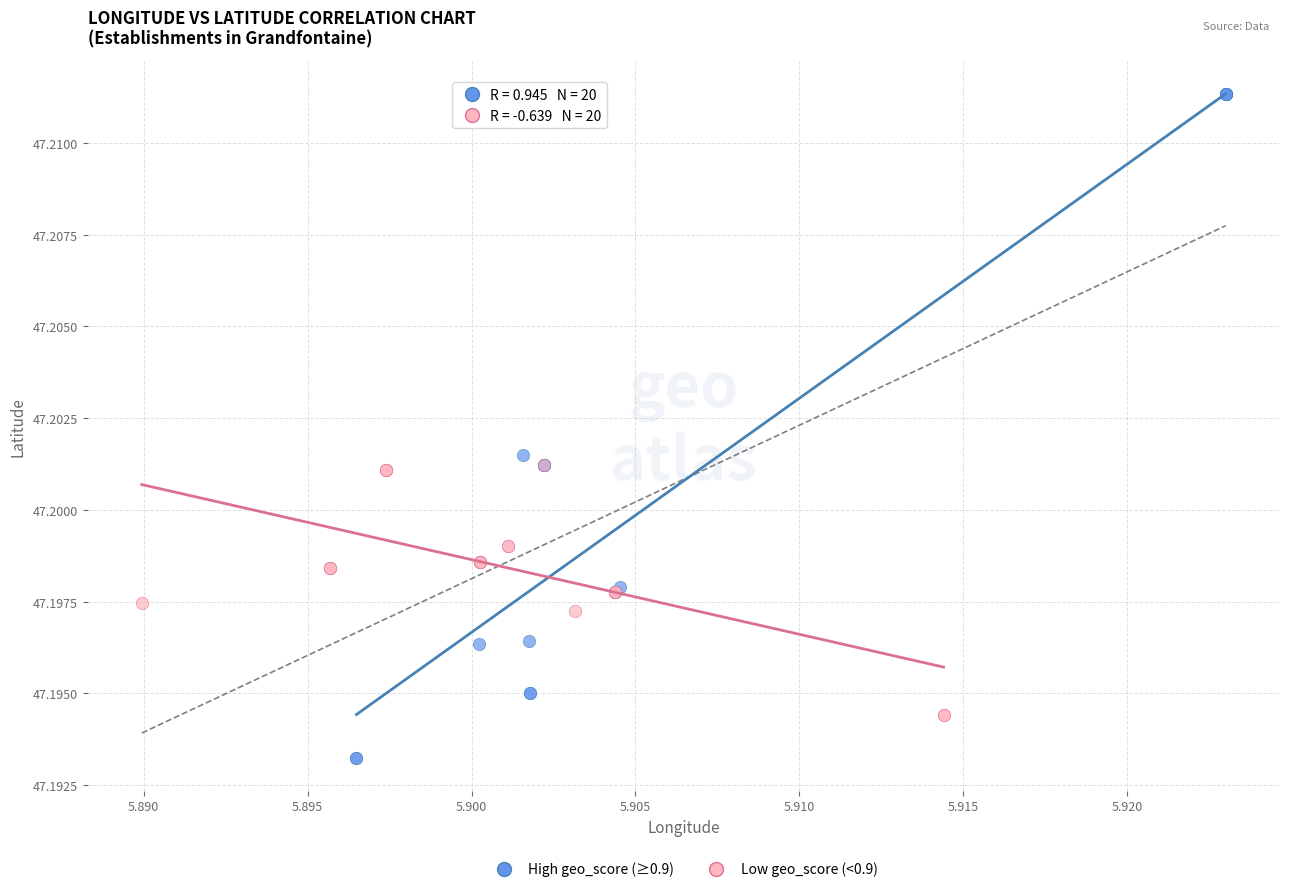

Which series contains the lowest Y value?

High geo_score (≥0.9)